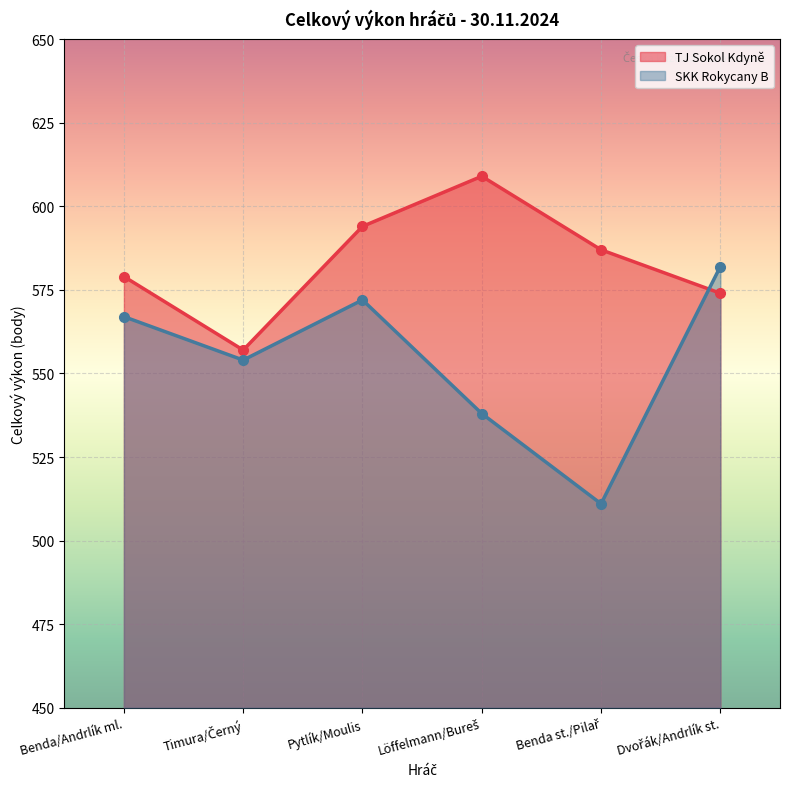

True or false: TJ Sokol Kdyně has a value of 557 at Timura/Černý.

True